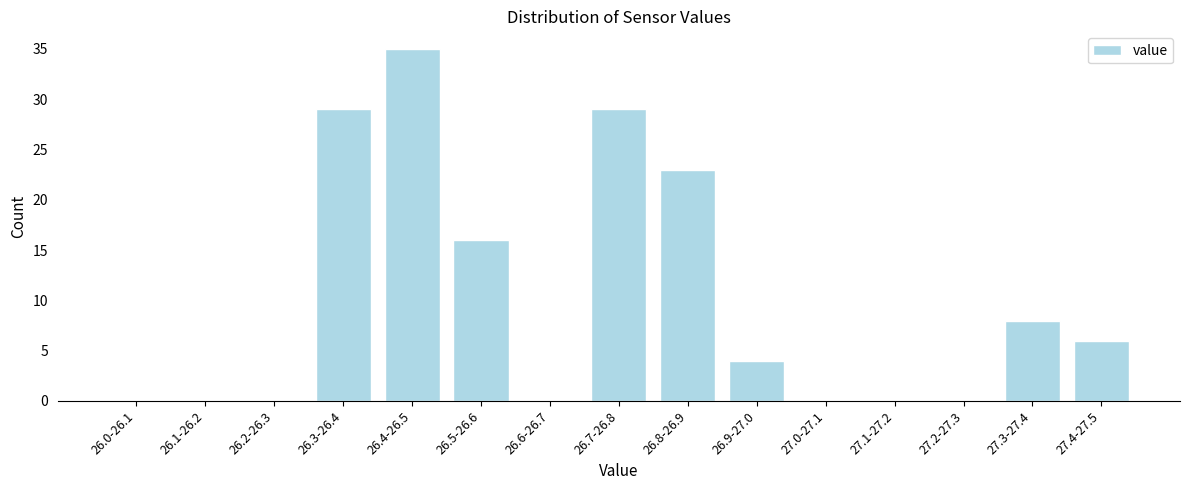

Reading left to right, list all the values displayed in this chart.

26.0-26.1=0	26.1-26.2=0	26.2-26.3=0	26.3-26.4=29	26.4-26.5=35	26.5-26.6=16	26.6-26.7=0	26.7-26.8=29	26.8-26.9=23	26.9-27.0=4	27.0-27.1=0	27.1-27.2=0	27.2-27.3=0	27.3-27.4=8	27.4-27.5=6